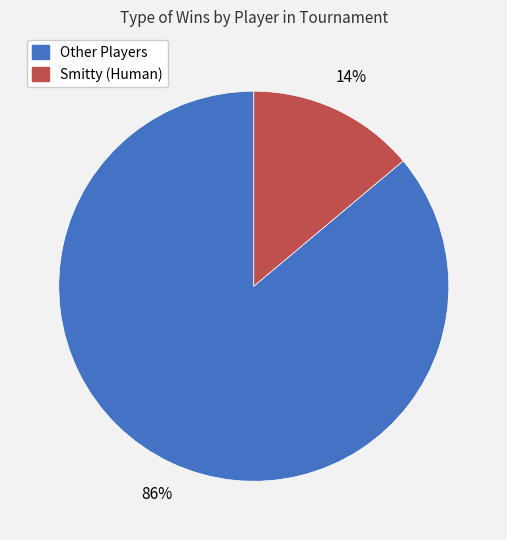

Which slice is the smallest?

Smitty (Human)